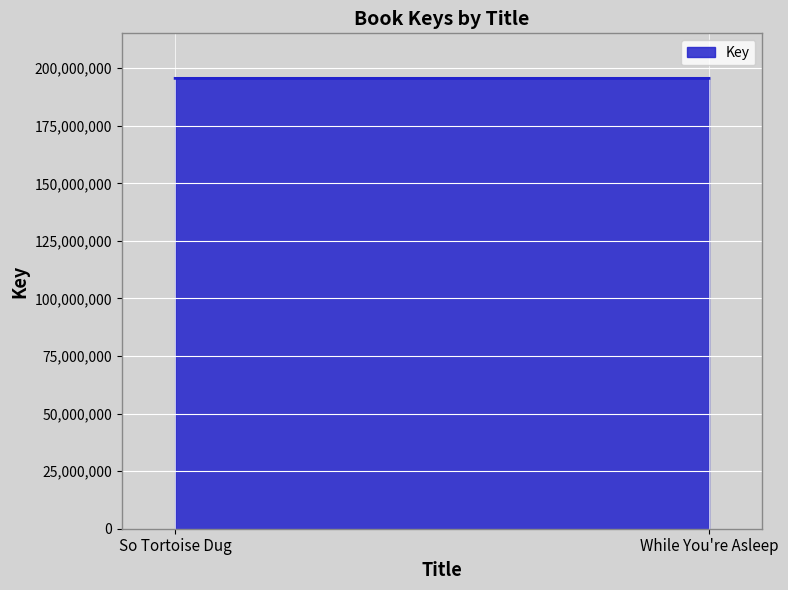

List the labels in order of value, largest first.

So Tortoise Dug, While You're Asleep